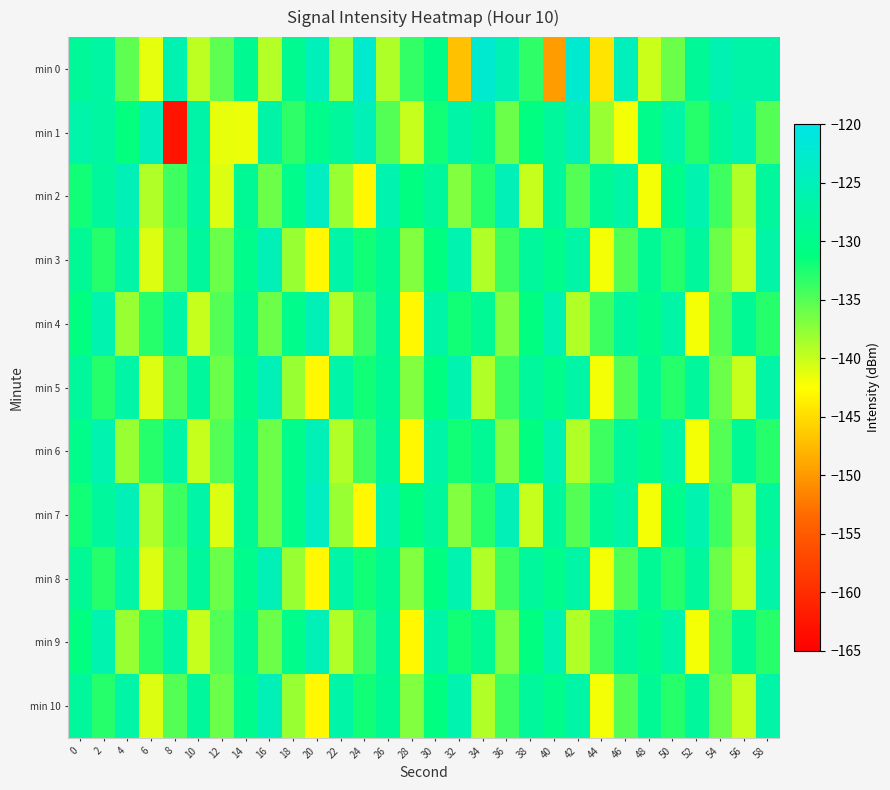

Reading left to right, what are all the values shown in this chart?

min 0: 0=-128.5	2=-127.4	4=-135.4	6=-141.4	8=-125.7	10=-139.6	12=-135.4	14=-129.3	16=-139.2	18=-129.5	20=-124.7	22=-138.0	24=-122.7	26=-138.9	28=-133.5	30=-130.2	32=-147.0	34=-122.3	36=-125.3	38=-133.3	40=-149.7	42=-122.5	44=-144.5	46=-124.7	48=-140.1	50=-136.0	52=-128.7	54=-125.6	56=-126.8	58=-126.7
min 1: 0=-126.6	2=-127.7	4=-131.4	6=-124.6	8=-162.7	10=-126.8	12=-141.5	14=-141.7	16=-126.8	18=-133.3	20=-130.0	22=-128.0	24=-125.0	26=-135.0	28=-140.0	30=-132.0	32=-127.0	34=-129.0	36=-136.0	38=-131.0	40=-128.0	42=-125.0	44=-138.0	46=-142.0	48=-130.0	50=-127.0	52=-133.0	54=-128.0	56=-126.0	58=-135.0
min 2: 0=-132.0	2=-128.0	4=-125.0	6=-139.0	8=-134.0	10=-127.0	12=-141.0	14=-129.0	16=-136.0	18=-130.0	20=-124.0	22=-138.0	24=-143.0	26=-126.0	28=-131.0	30=-128.0	32=-137.0	34=-133.0	36=-125.0	38=-140.0	40=-128.0	42=-135.0	44=-129.0	46=-127.0	48=-142.0	50=-130.0	52=-126.0	54=-134.0	56=-139.0	58=-128.0
min 3: 0=-129.0	2=-133.0	4=-127.0	6=-141.0	8=-135.0	10=-128.0	12=-136.0	14=-130.0	16=-125.0	18=-138.0	20=-143.0	22=-127.0	24=-132.0	26=-129.0	28=-137.0	30=-131.0	32=-126.0	34=-139.0	36=-134.0	38=-128.0	40=-130.0	42=-127.0	44=-142.0	46=-135.0	48=-129.0	50=-133.0	52=-128.0	54=-136.0	56=-140.0	58=-127.0
min 4: 0=-131.0	2=-126.0	4=-138.0	6=-133.0	8=-127.0	10=-140.0	12=-135.0	14=-129.0	16=-136.0	18=-130.0	20=-125.0	22=-139.0	24=-134.0	26=-128.0	28=-143.0	30=-127.0	32=-132.0	34=-129.0	36=-137.0	38=-131.0	40=-126.0	42=-139.0	44=-134.0	46=-128.0	48=-130.0	50=-127.0	52=-142.0	54=-135.0	56=-129.0	58=-133.0
min 5: 0=-128.0	2=-133.0	4=-127.0	6=-141.0	8=-135.0	10=-128.0	12=-136.0	14=-130.0	16=-125.0	18=-138.0	20=-143.0	22=-127.0	24=-132.0	26=-129.0	28=-137.0	30=-131.0	32=-126.0	34=-139.0	36=-134.0	38=-128.0	40=-130.0	42=-127.0	44=-142.0	46=-135.0	48=-129.0	50=-133.0	52=-128.0	54=-136.0	56=-140.0	58=-127.0
min 6: 0=-130.0	2=-126.0	4=-138.0	6=-133.0	8=-127.0	10=-140.0	12=-135.0	14=-129.0	16=-136.0	18=-130.0	20=-125.0	22=-139.0	24=-134.0	26=-128.0	28=-143.0	30=-127.0	32=-132.0	34=-129.0	36=-137.0	38=-131.0	40=-126.0	42=-139.0	44=-134.0	46=-128.0	48=-130.0	50=-127.0	52=-142.0	54=-135.0	56=-129.0	58=-133.0
min 7: 0=-132.0	2=-128.0	4=-125.0	6=-139.0	8=-134.0	10=-127.0	12=-141.0	14=-129.0	16=-136.0	18=-130.0	20=-124.0	22=-138.0	24=-143.0	26=-126.0	28=-131.0	30=-128.0	32=-137.0	34=-133.0	36=-125.0	38=-140.0	40=-128.0	42=-135.0	44=-129.0	46=-127.0	48=-142.0	50=-130.0	52=-126.0	54=-134.0	56=-139.0	58=-128.0
min 8: 0=-129.0	2=-133.0	4=-127.0	6=-141.0	8=-135.0	10=-128.0	12=-136.0	14=-130.0	16=-125.0	18=-138.0	20=-143.0	22=-127.0	24=-132.0	26=-129.0	28=-137.0	30=-131.0	32=-126.0	34=-139.0	36=-134.0	38=-128.0	40=-130.0	42=-127.0	44=-142.0	46=-135.0	48=-129.0	50=-133.0	52=-128.0	54=-136.0	56=-140.0	58=-127.0
min 9: 0=-131.0	2=-126.0	4=-138.0	6=-133.0	8=-127.0	10=-140.0	12=-135.0	14=-129.0	16=-136.0	18=-130.0	20=-125.0	22=-139.0	24=-134.0	26=-128.0	28=-143.0	30=-127.0	32=-132.0	34=-129.0	36=-137.0	38=-131.0	40=-126.0	42=-139.0	44=-134.0	46=-128.0	48=-130.0	50=-127.0	52=-142.0	54=-135.0	56=-129.0	58=-133.0
min 10: 0=-128.0	2=-133.0	4=-127.0	6=-141.0	8=-135.0	10=-128.0	12=-136.0	14=-130.0	16=-125.0	18=-138.0	20=-143.0	22=-127.0	24=-132.0	26=-129.0	28=-137.0	30=-131.0	32=-126.0	34=-139.0	36=-134.0	38=-128.0	40=-130.0	42=-127.0	44=-142.0	46=-135.0	48=-129.0	50=-133.0	52=-128.0	54=-136.0	56=-140.0	58=-127.0